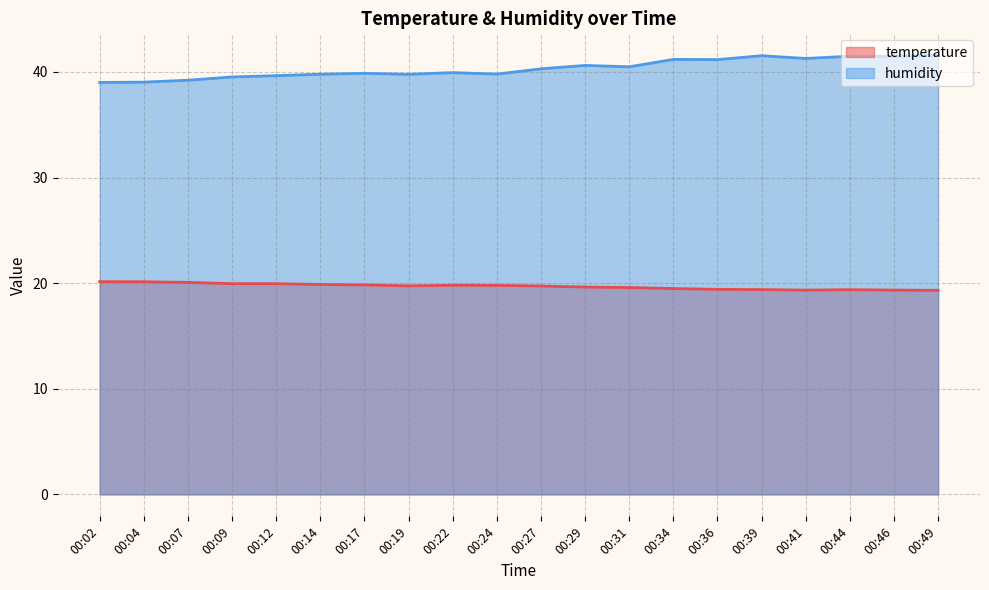

What is the sum of all temperature values?

393.9